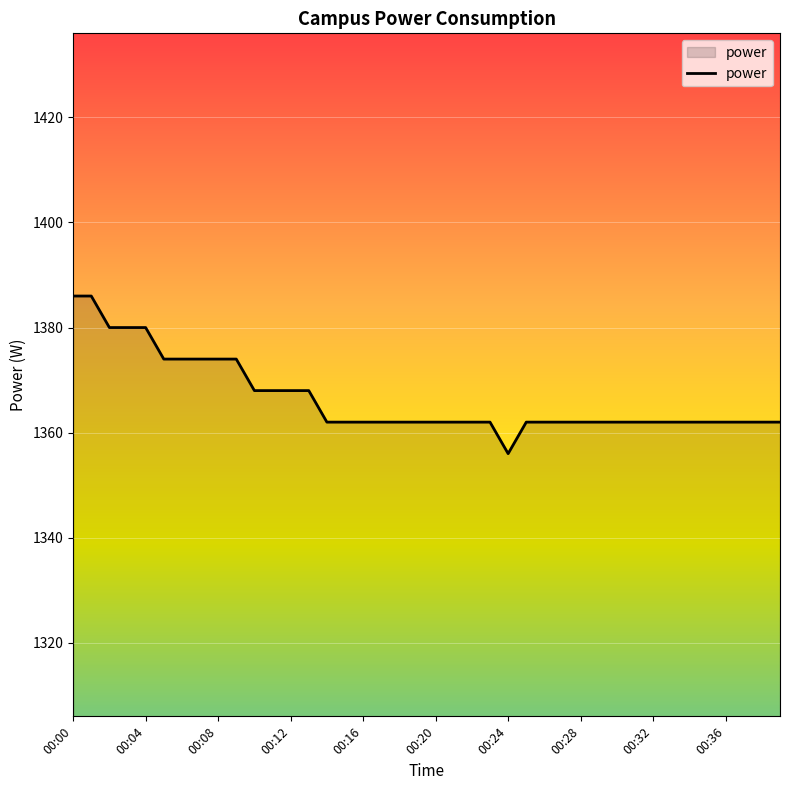

What is the difference between the maximum and minimum values?

30